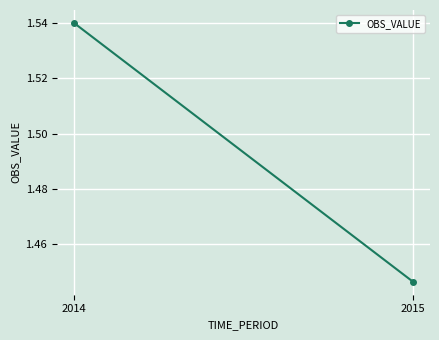

What is the difference between the values at 2015 and 2014?

0.1